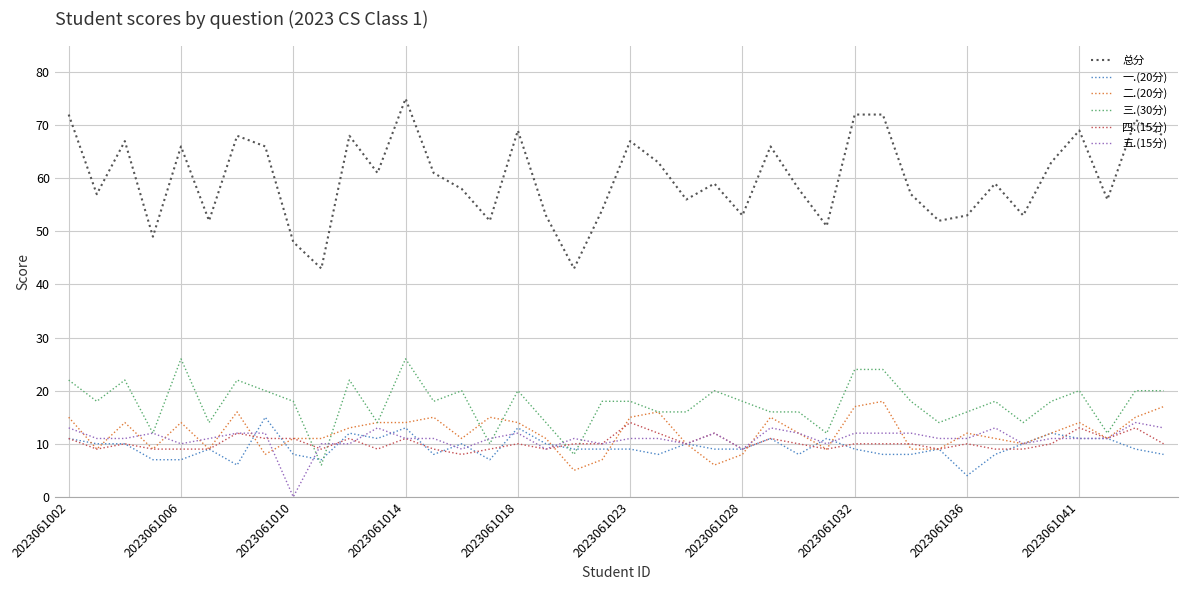

True or false: 一.(20分) and 总分 cross at least once.

False